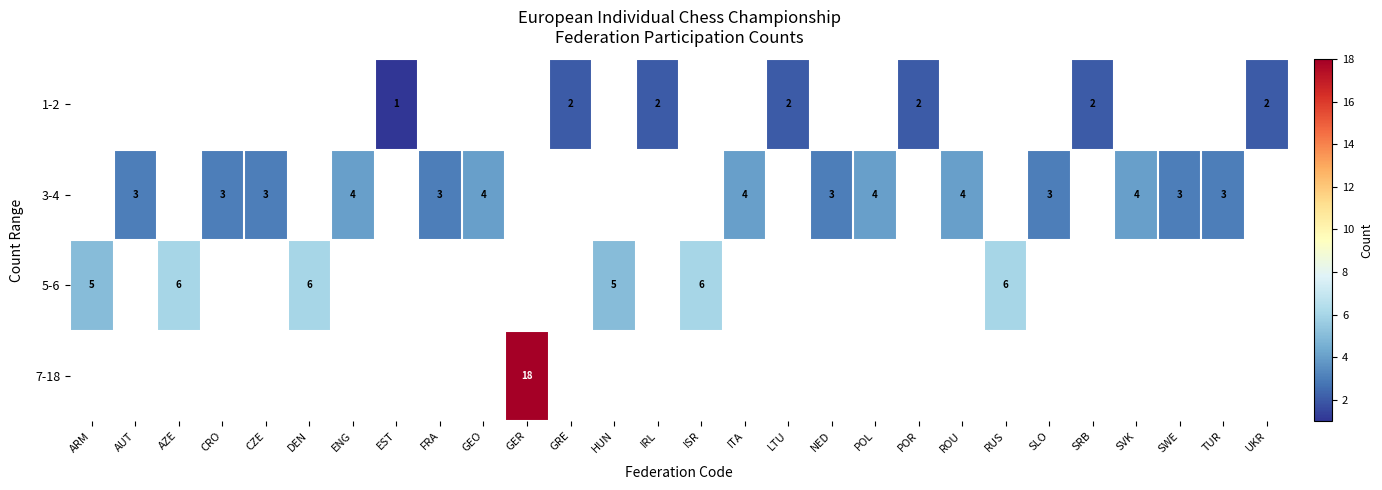

How many distinct data groups are displayed?

4